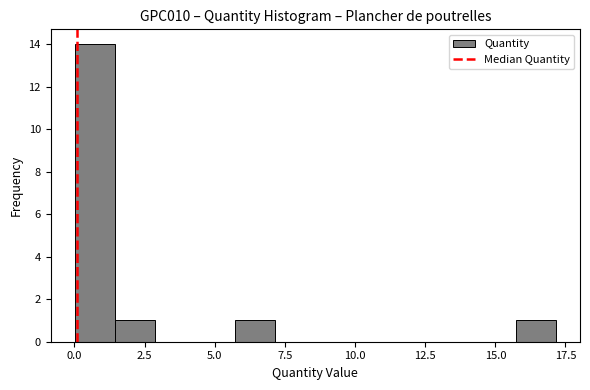

Around what value on the x-axis is the tallest bar? Give the approximate position of its centre, as read against the axis.

0.5